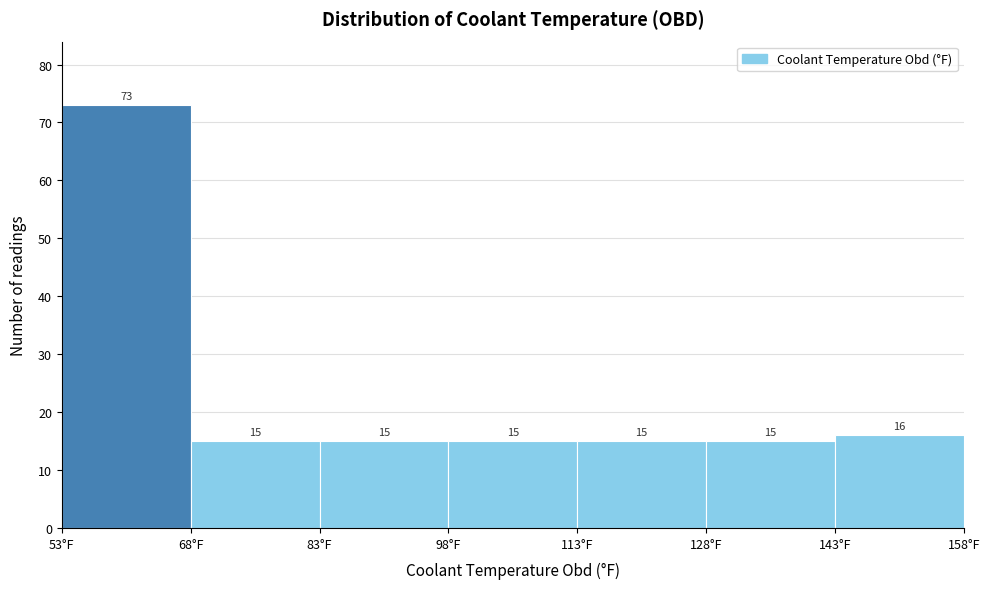

What is the height of the bar covering 83 to 98 on the x-axis? The bar edges are not printed on the chart, so give them approximately, as read against the axis.

15